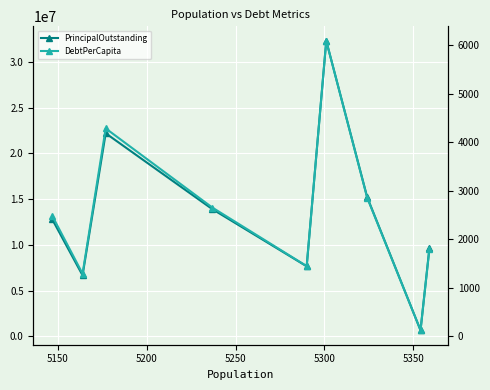

Which series has the largest range (max minus min)?

PrincipalOutstanding